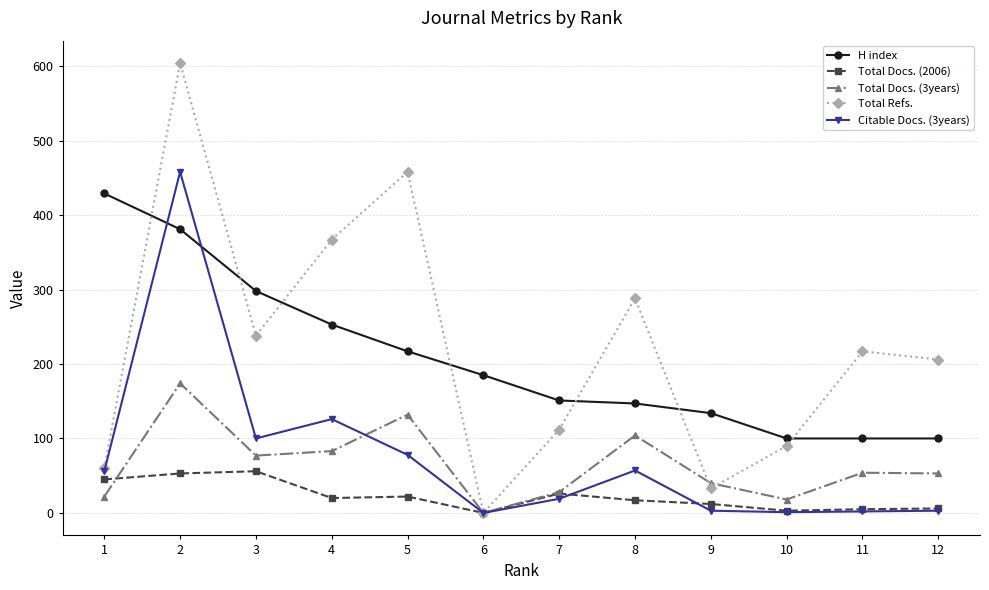

How many data points does each series have?

12